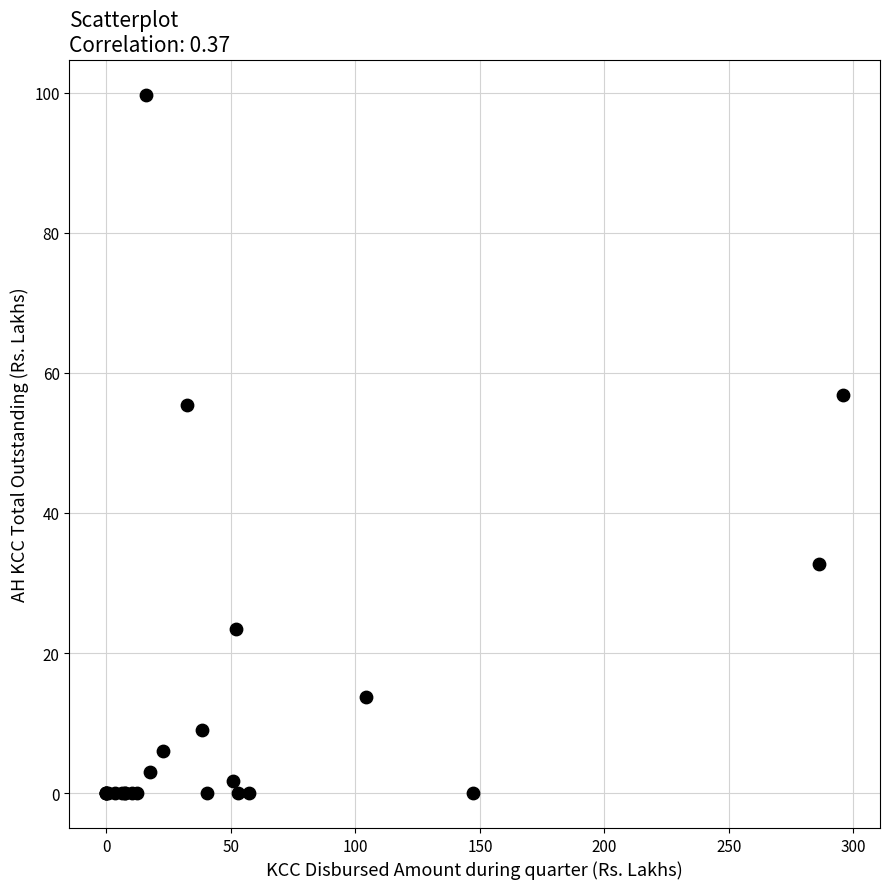

What Y value in the scatter plot is closest to 49?

55.4